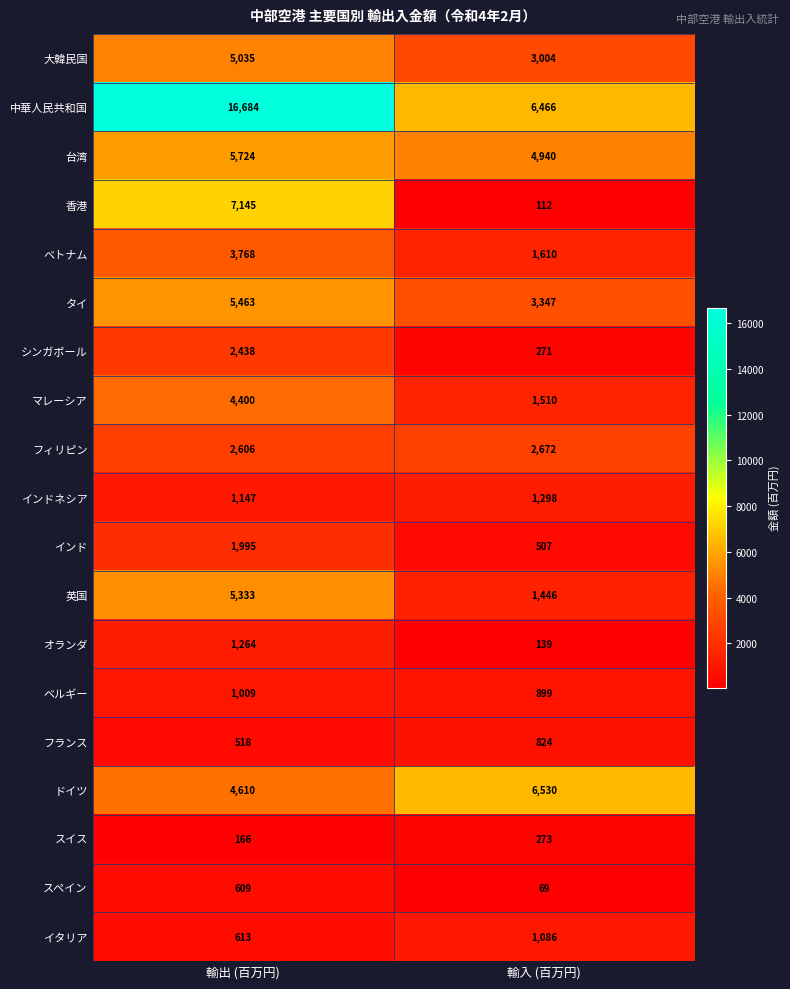

Where is ドイツ nearest to the value 5570?

輸出 (百万円)